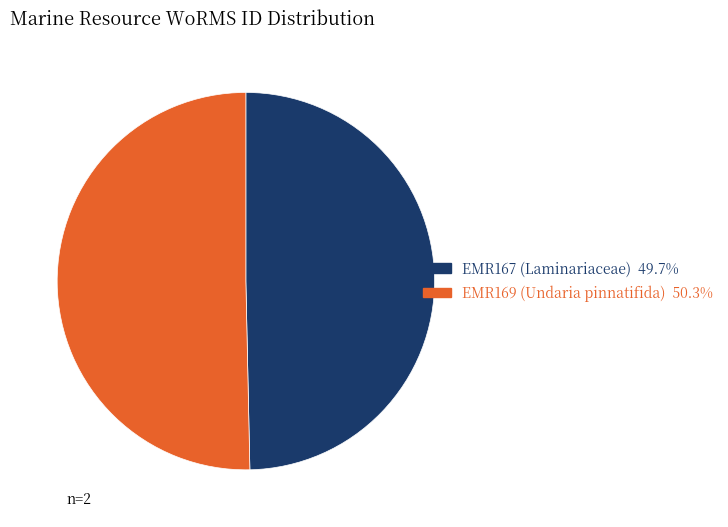

How many segments does this pie chart have?

2